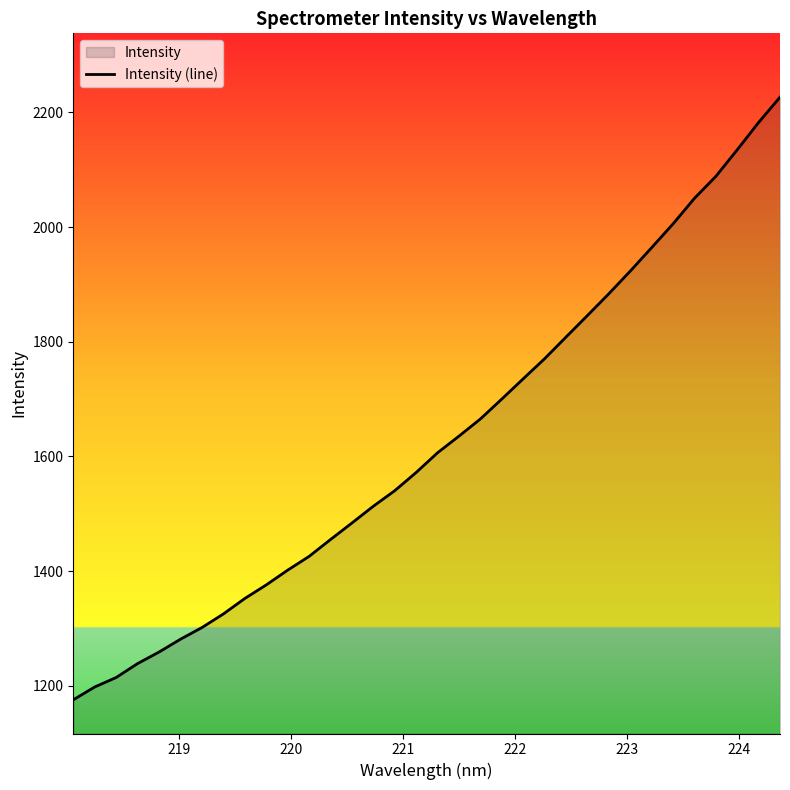

What is the difference between the maximum and minimum values?

1051.0